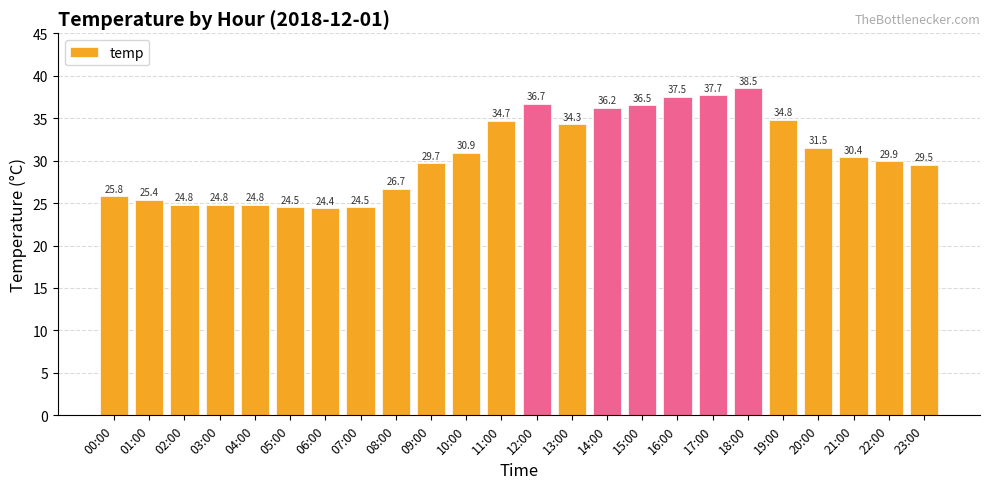

Reading left to right, what are all the values shown in this chart?

00:00=25.8	01:00=25.4	02:00=24.8	03:00=24.8	04:00=24.8	05:00=24.5	06:00=24.4	07:00=24.5	08:00=26.7	09:00=29.7	10:00=30.9	11:00=34.7	12:00=36.7	13:00=34.3	14:00=36.2	15:00=36.5	16:00=37.5	17:00=37.7	18:00=38.5	19:00=34.8	20:00=31.5	21:00=30.4	22:00=29.9	23:00=29.5